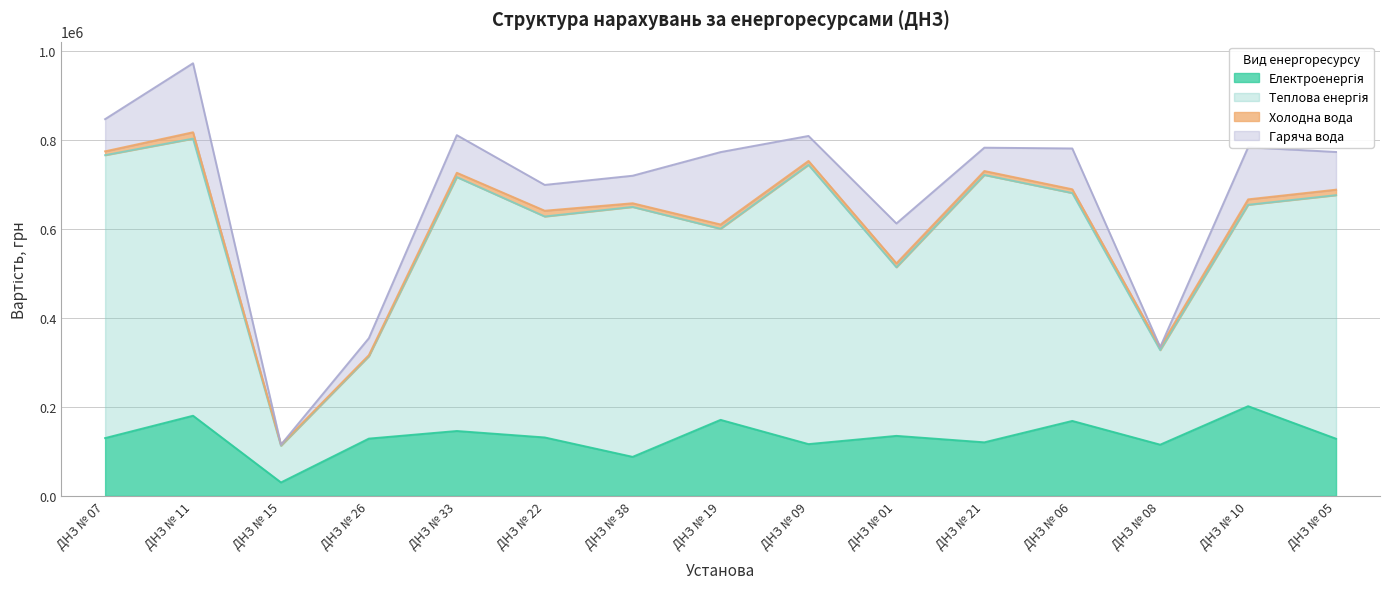

Is the value of Теплова енергія at ДНЗ № 19 greater than the value of Електроенергія at ДНЗ № 15?

Yes